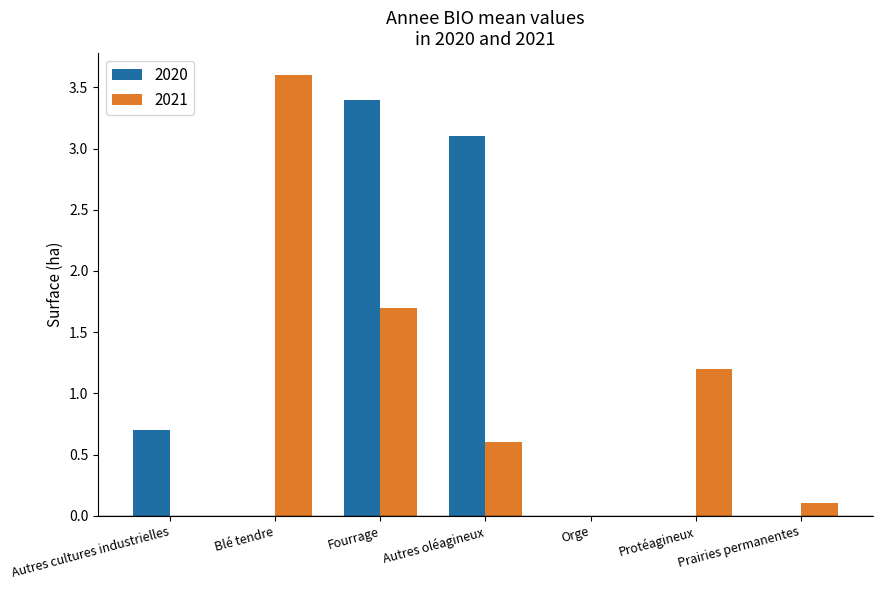

Read the 2020 value at Fourrage.

3.4